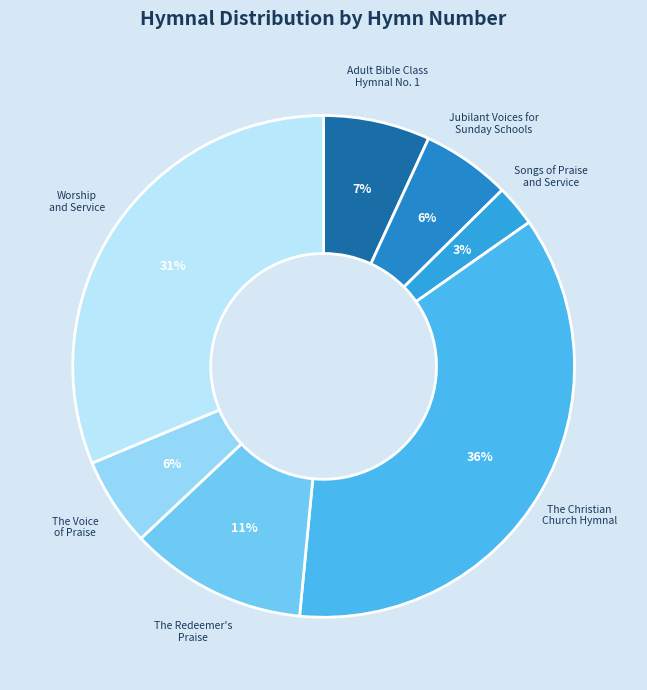

Which slice is the largest?

The Christian Church Hymnal